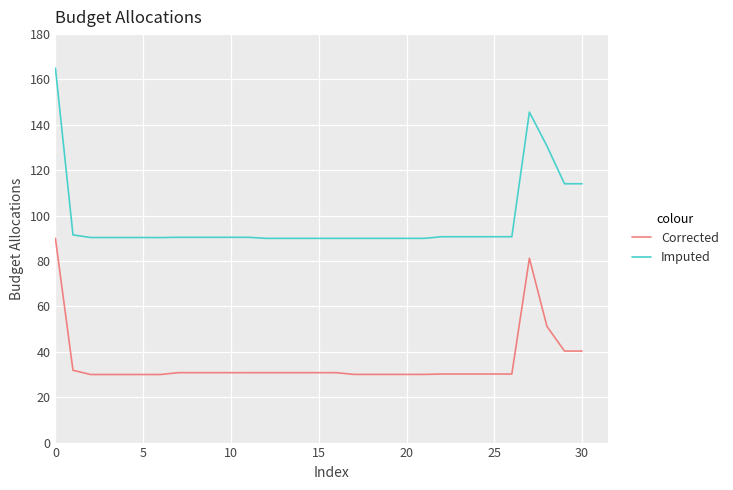

What is the sum of all Imputed values?

3018.6